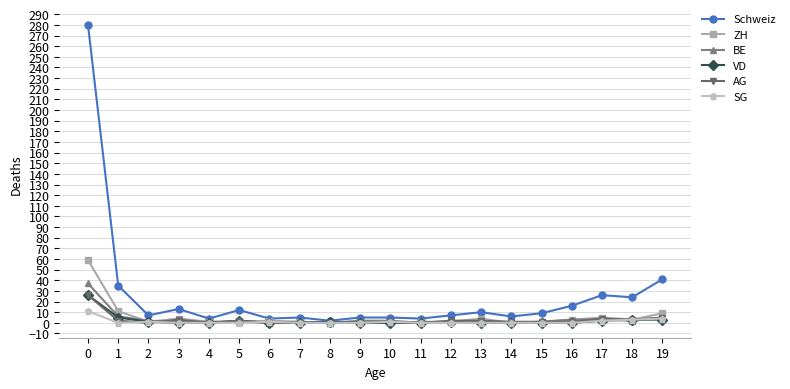

Which series has the widest spread of values?

Schweiz